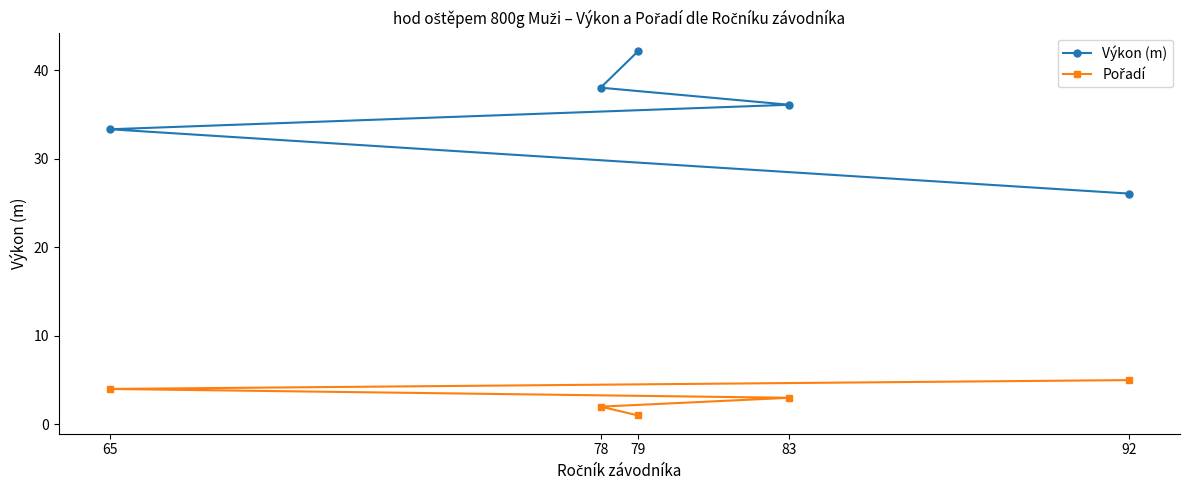

Reading right to left, transcribe all the data shown in this chart.

Výkon (m): 92=26.1	65=33.4	83=36.1	78=38.0	79=42.2
Pořadí: 92=5.0	65=4.0	83=3.0	78=2.0	79=1.0